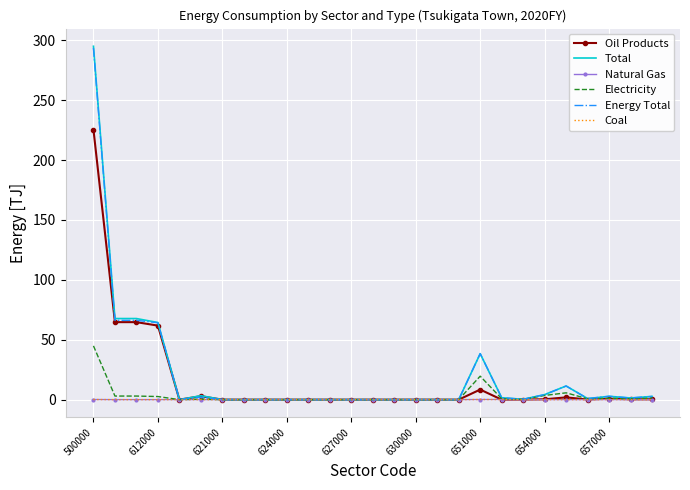

Which series has the widest spread of values?

Total